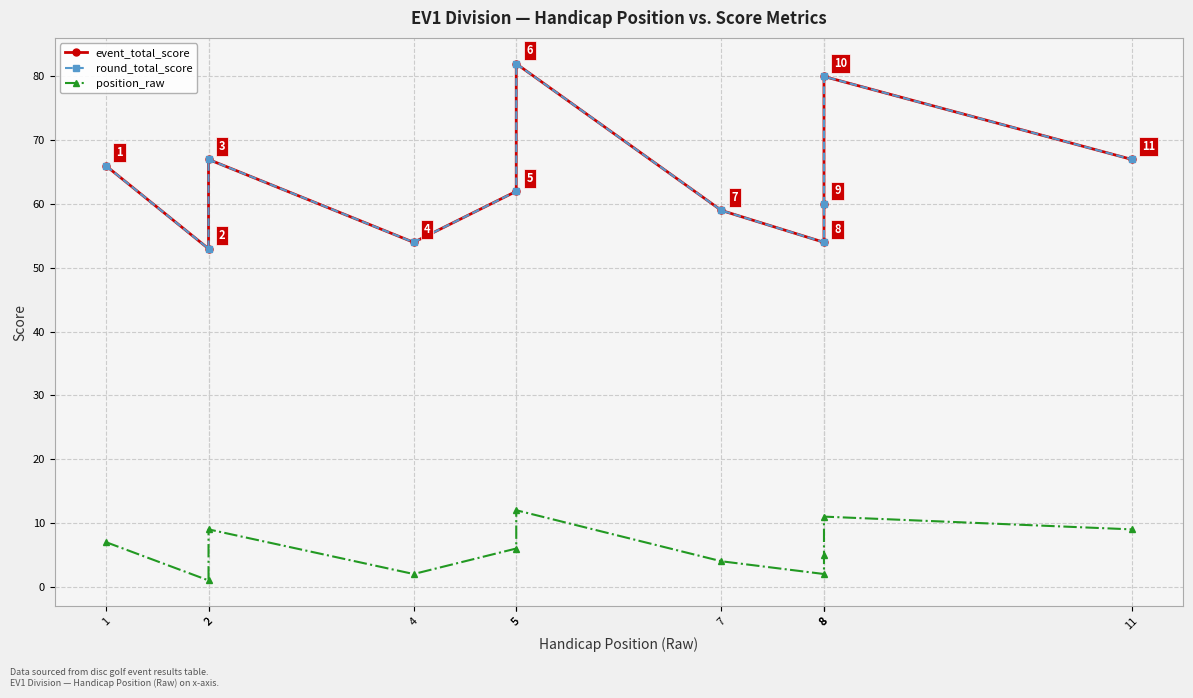

Does the chart have visible grid lines?

Yes